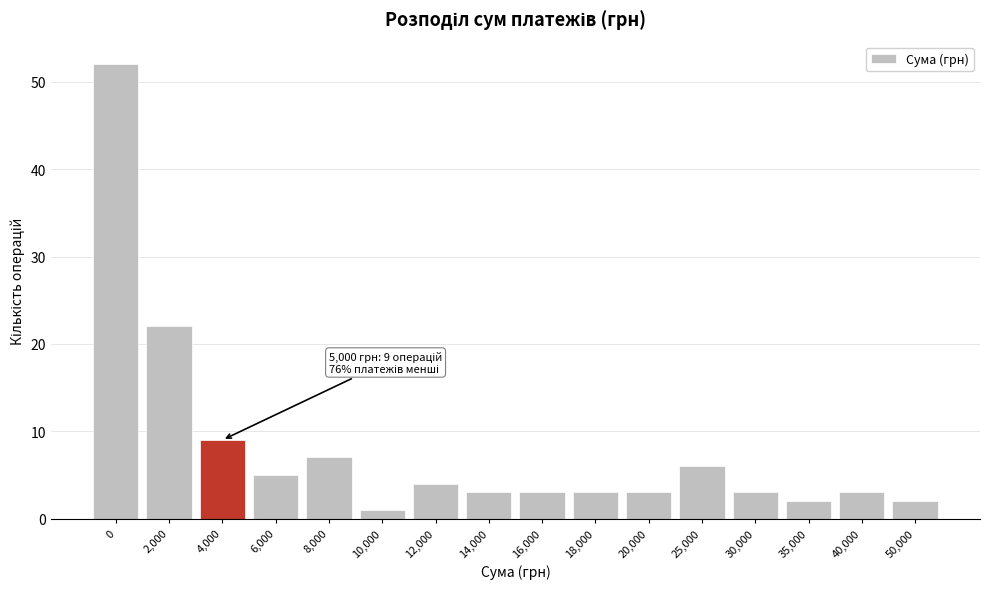

Reading right to left, what are all the values shown in this chart?

50,000=2	40,000=3	35,000=2	30,000=3	25,000=6	20,000=3	18,000=3	16,000=3	14,000=3	12,000=4	10,000=1	8,000=7	6,000=5	4,000=9	2,000=22	0=52